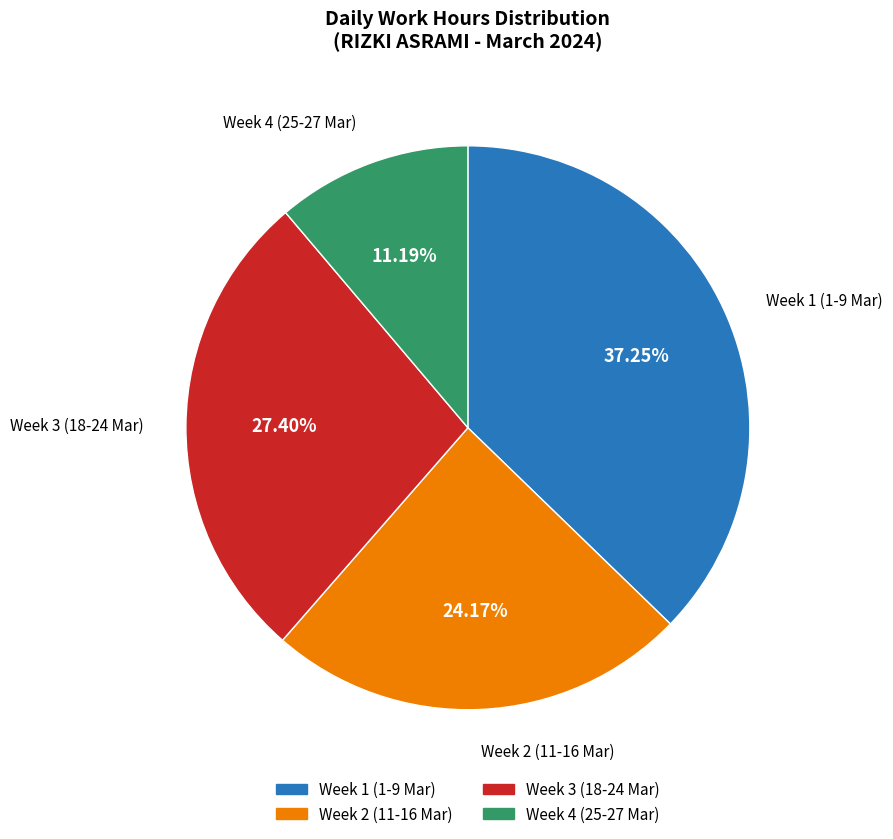

Is there any slice that represents more than half of the pie?

No